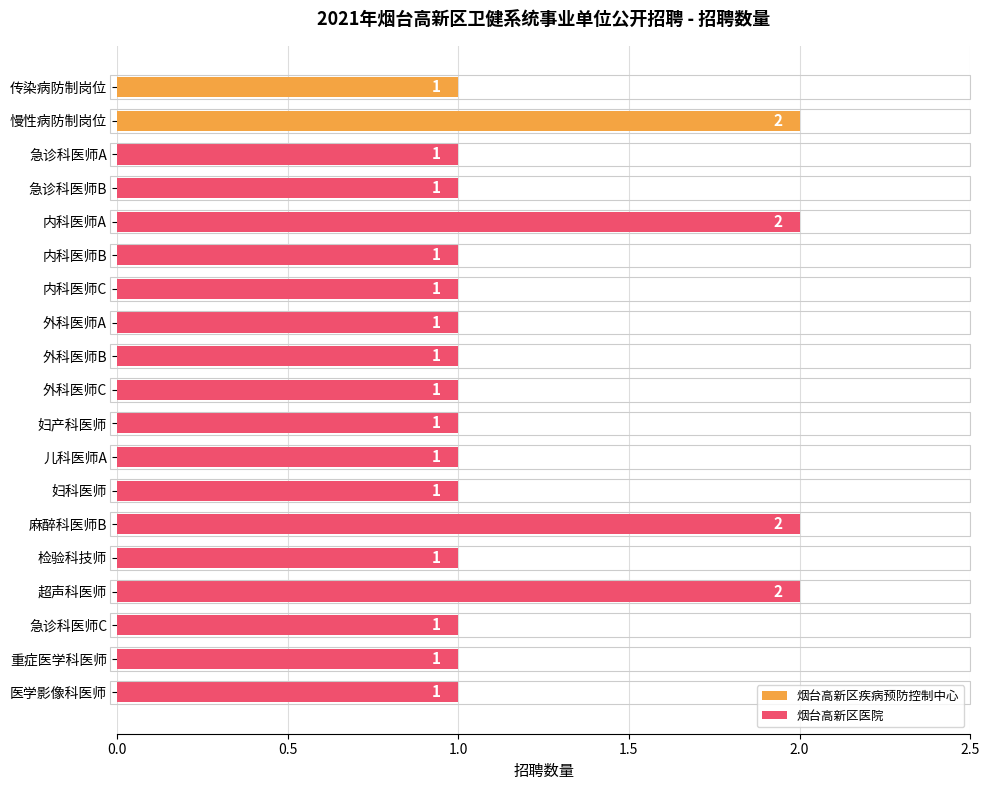

Rank the categories by value from lowest to highest.

传染病防制岗位, 急诊科医师A, 急诊科医师B, 内科医师B, 内科医师C, 外科医师A, 外科医师B, 外科医师C, 妇产科医师, 儿科医师A, 妇科医师, 检验科技师, 急诊科医师C, 重症医学科医师, 医学影像科医师, 慢性病防制岗位, 内科医师A, 麻醉科医师B, 超声科医师